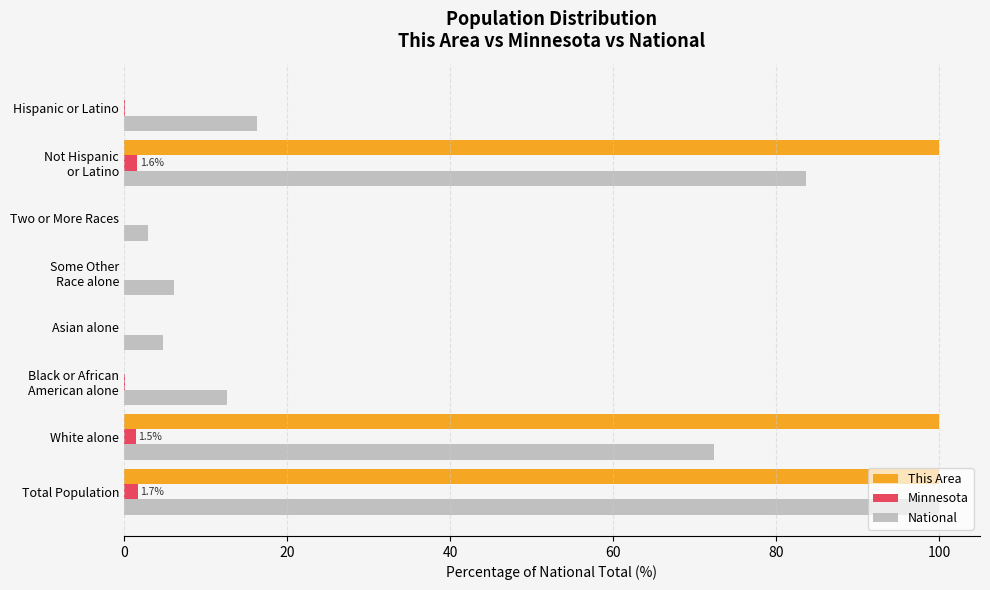

At which category is the sum across all series the highest?

Total Population